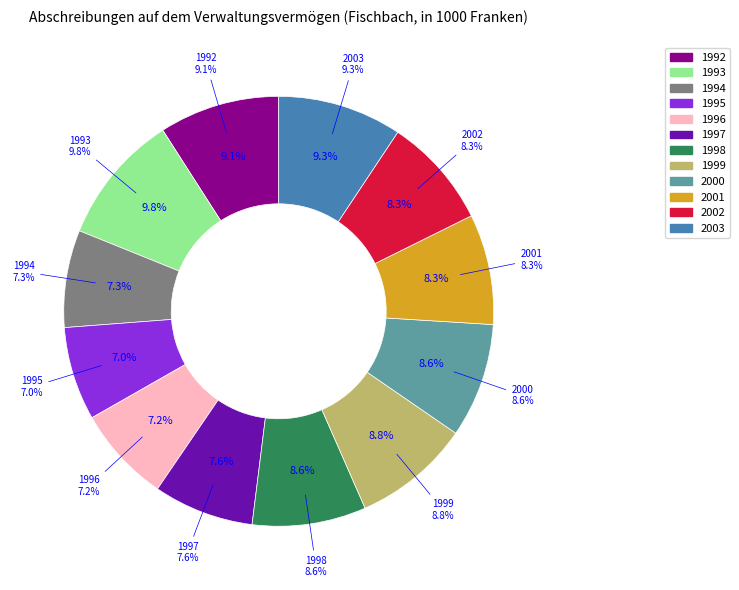

What is the ratio of the value at 2003 to the value at 1993?

1.0